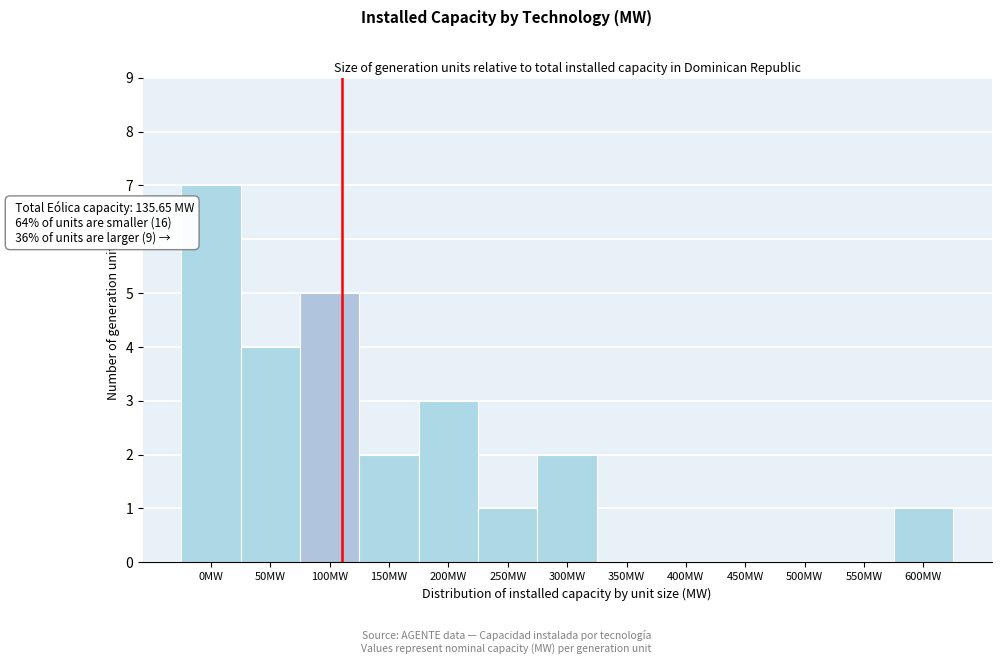

Reading left to right, extract all data points from this chart.

0MW=7	50MW=4	100MW=5	150MW=2	200MW=3	250MW=1	300MW=2	350MW=0	400MW=0	450MW=0	500MW=0	550MW=0	600MW=1